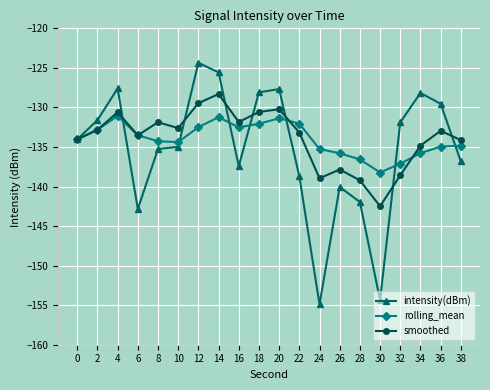

What is the lowest value of the intensity(dBm) series?

-154.9